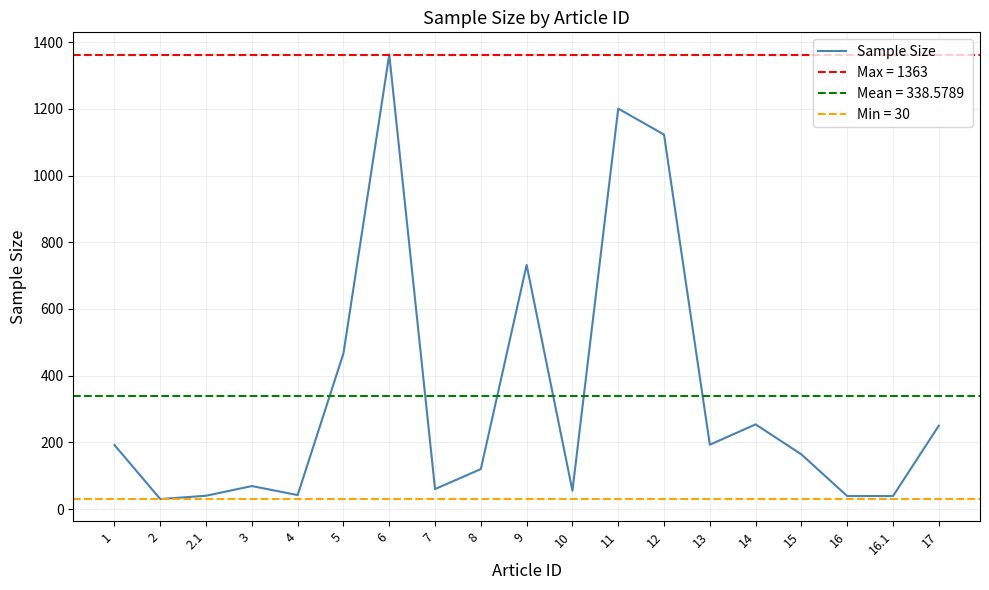

What is the maximum value shown in the chart?

1363